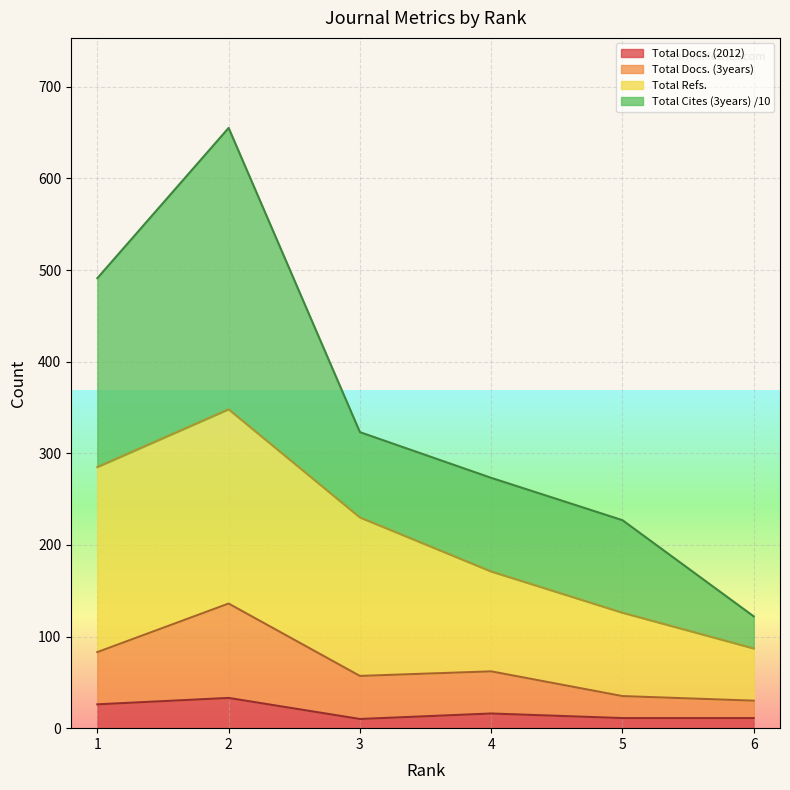

What is the highest value of the Total Docs. (2012) series?

33.0